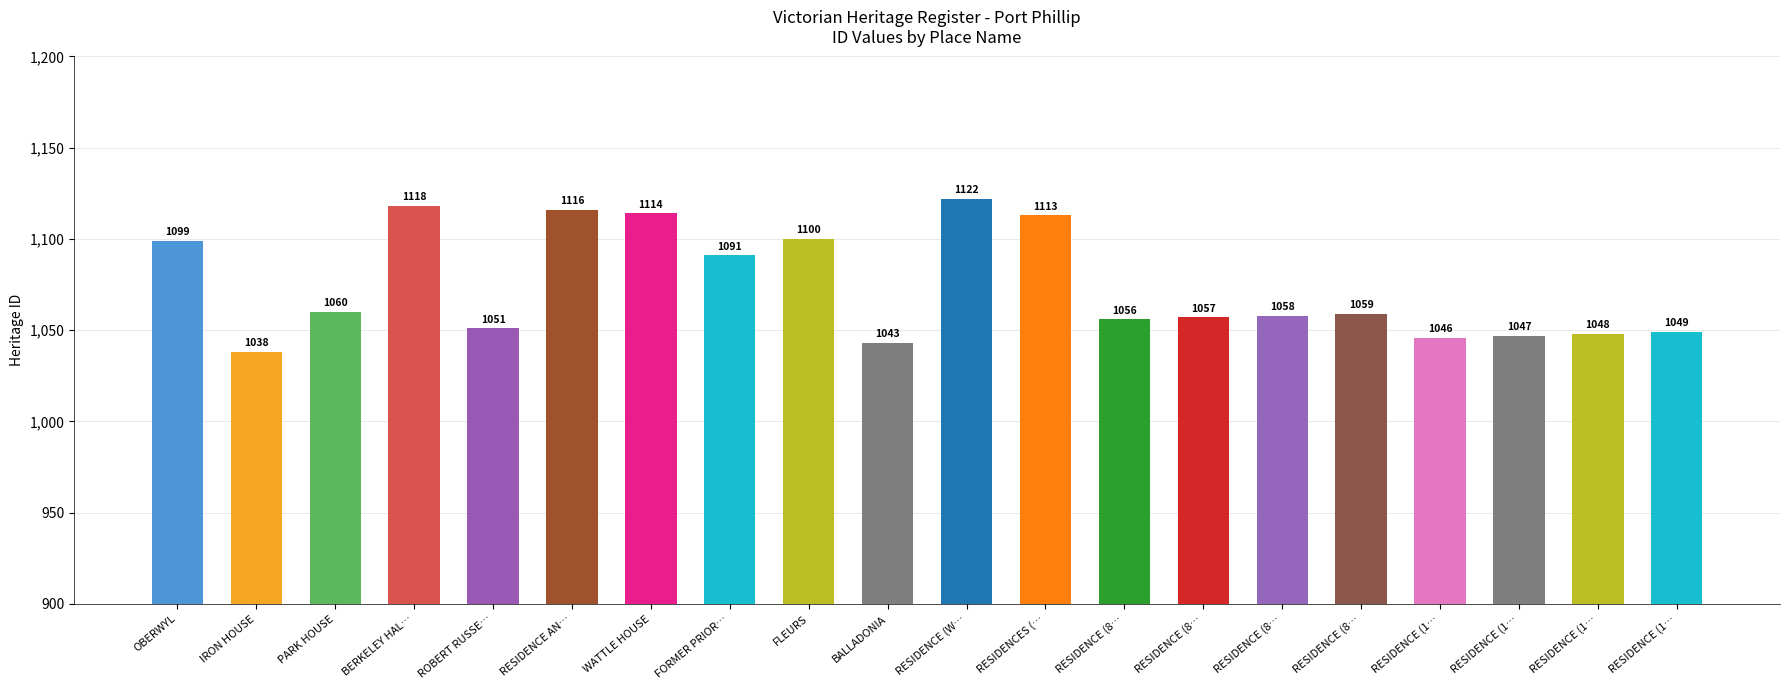

What is the smallest value displayed?

1038